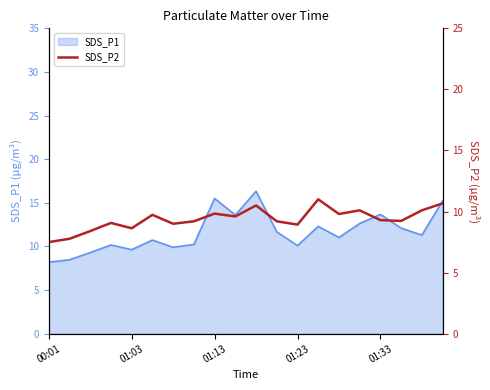

What is the minimum value for SDS_P1?

8.2